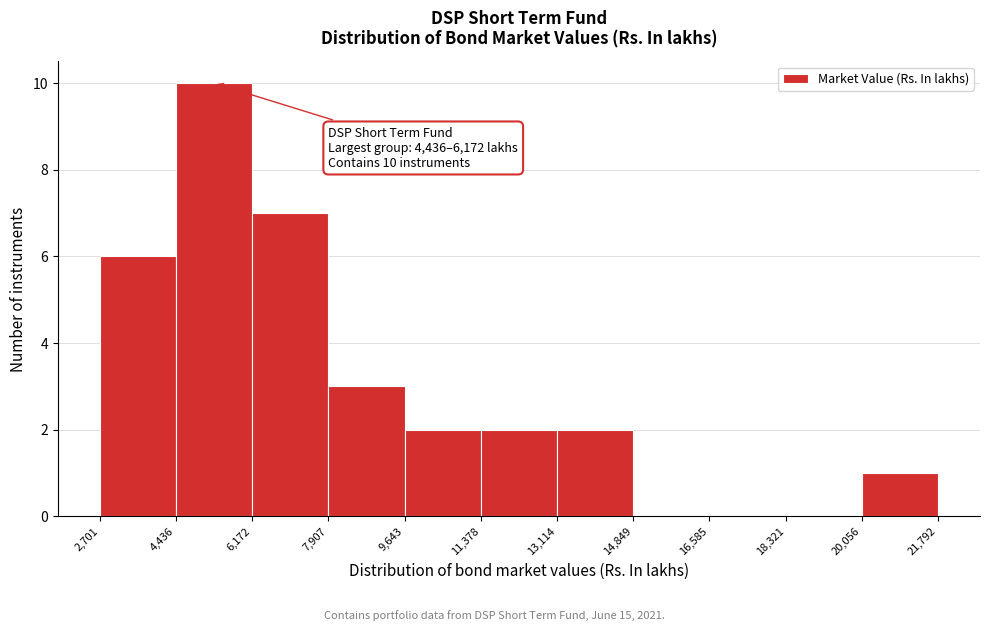

Which range on the x-axis has the tallest bar?

4,436 to 6,172